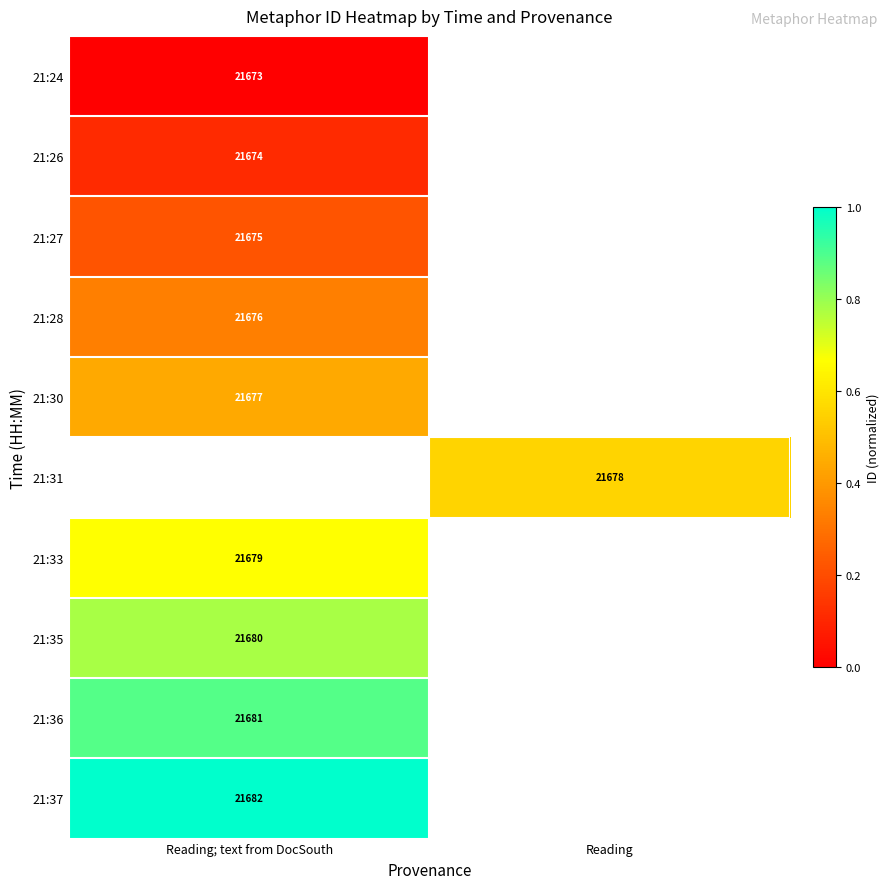

Which label corresponds to the smallest value in the chart?

Reading; text from DocSouth